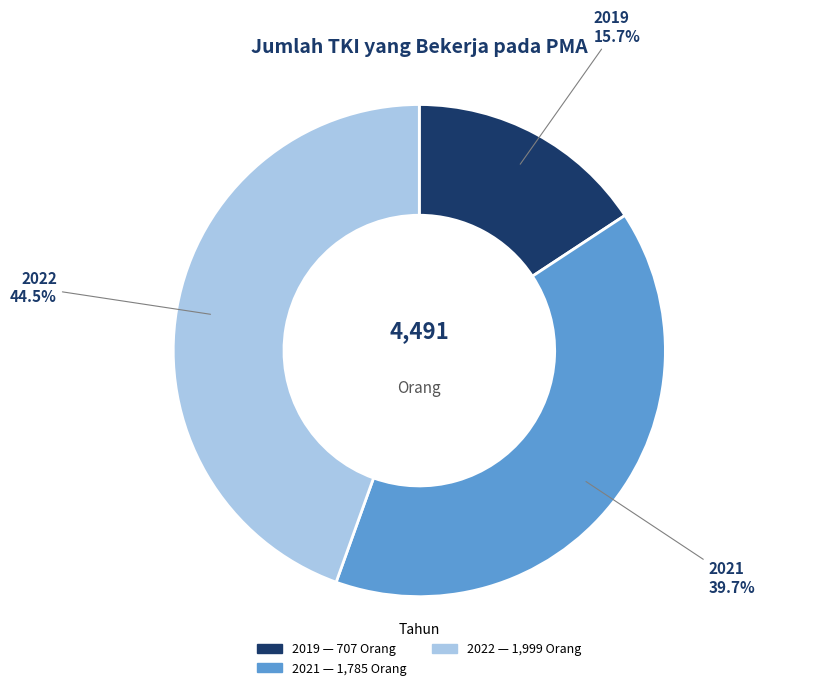

Is there a majority slice in this chart?

No